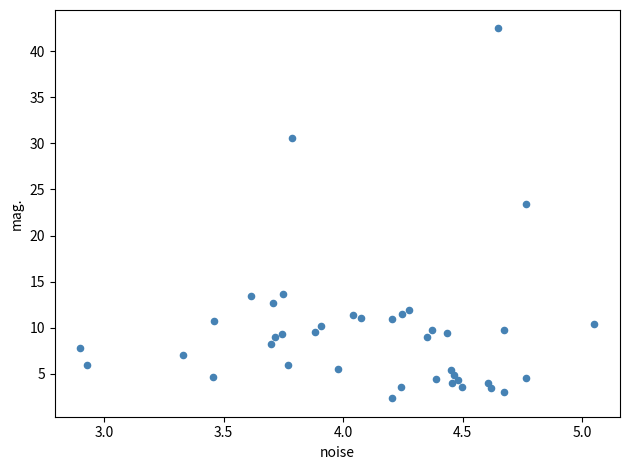

What is the range of Y values (max minus min)?

40.1